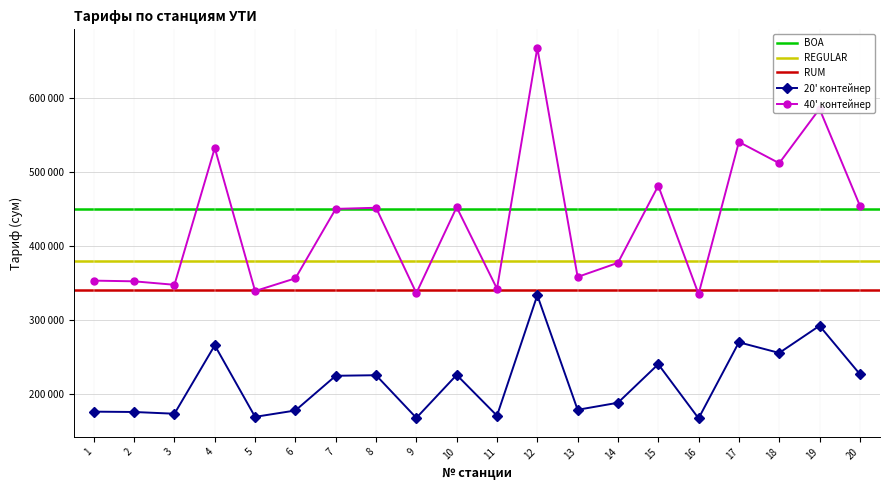

What is the maximum value for 20' контейнер?

333504